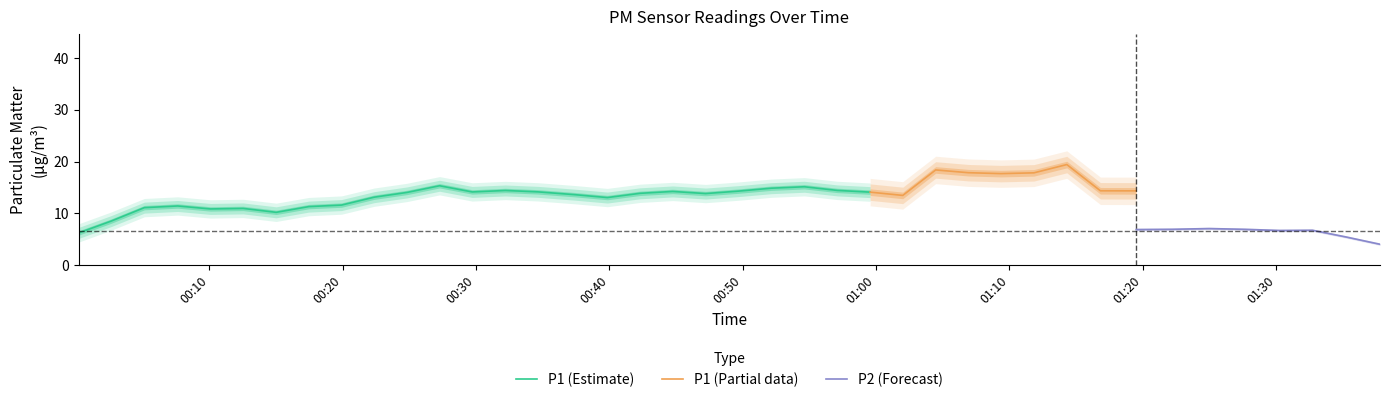

The value of P2 at 6 is 5.6. True or false?

True